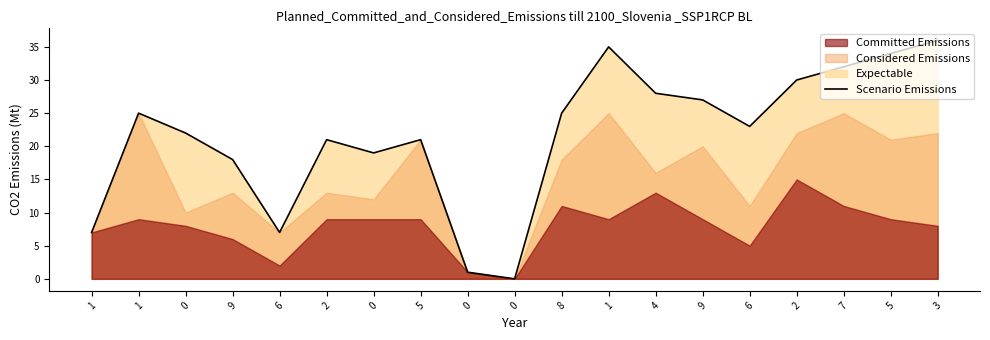

Where is the data nearest to the value 18?

9